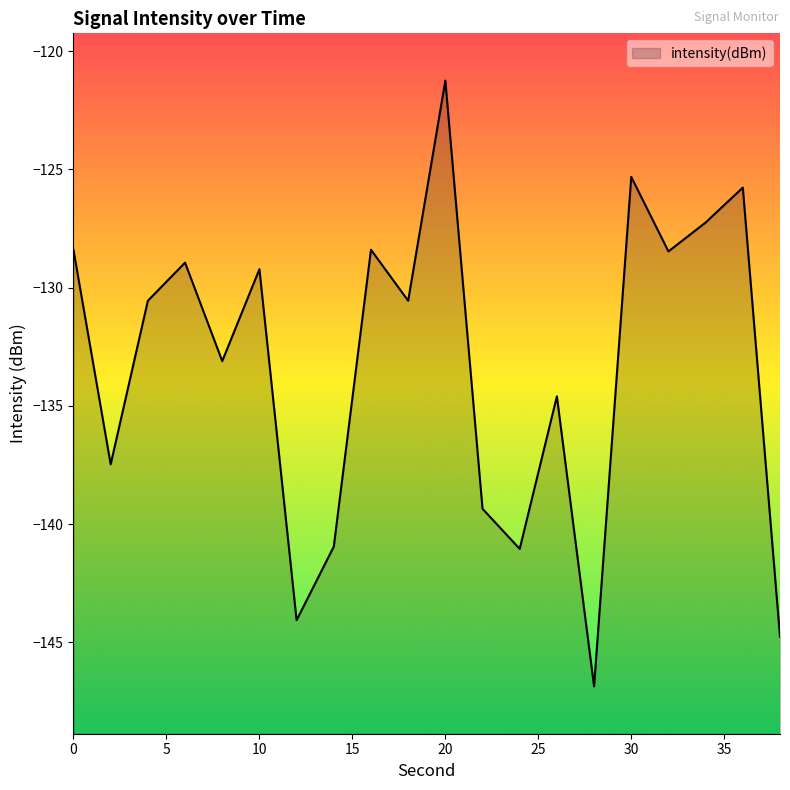

What is the change in value from 2 to 24?

-3.6